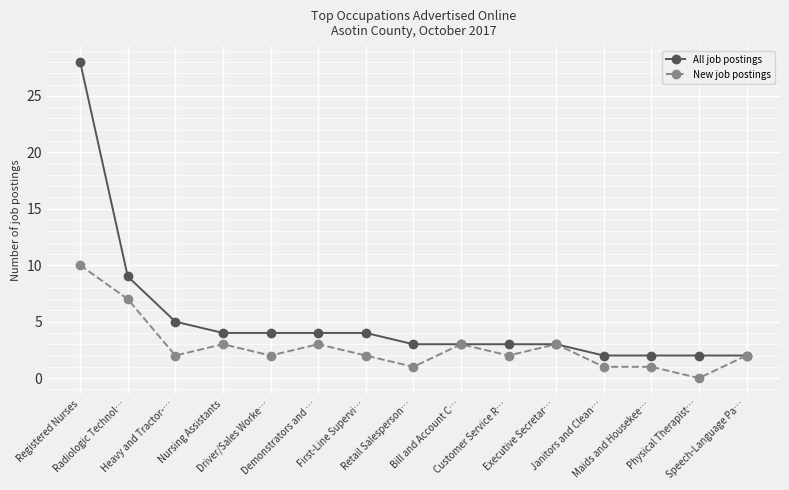

Reading left to right, transcribe all the data shown in this chart.

All job postings: Registered Nurses=28	Radiologic Technol…=9	Heavy and Tractor-…=5	Nursing Assistants=4	Driver/Sales Worke…=4	Demonstrators and …=4	First-Line Supervi…=4	Retail Salesperson…=3	Bill and Account C…=3	Customer Service R…=3	Executive Secretar…=3	Janitors and Clean…=2	Maids and Housekee…=2	Physical Therapist…=2	Speech-Language Pa…=2
New job postings: Registered Nurses=10	Radiologic Technol…=7	Heavy and Tractor-…=2	Nursing Assistants=3	Driver/Sales Worke…=2	Demonstrators and …=3	First-Line Supervi…=2	Retail Salesperson…=1	Bill and Account C…=3	Customer Service R…=2	Executive Secretar…=3	Janitors and Clean…=1	Maids and Housekee…=1	Physical Therapist…=0	Speech-Language Pa…=2